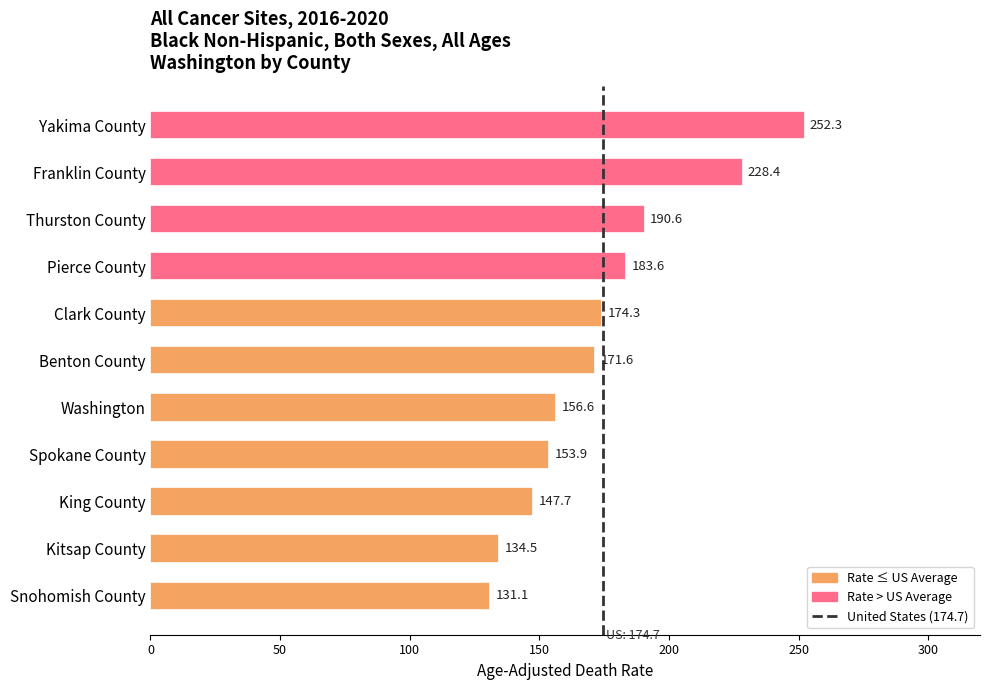

At which category does the chart reach its minimum across all series?

Snohomish County